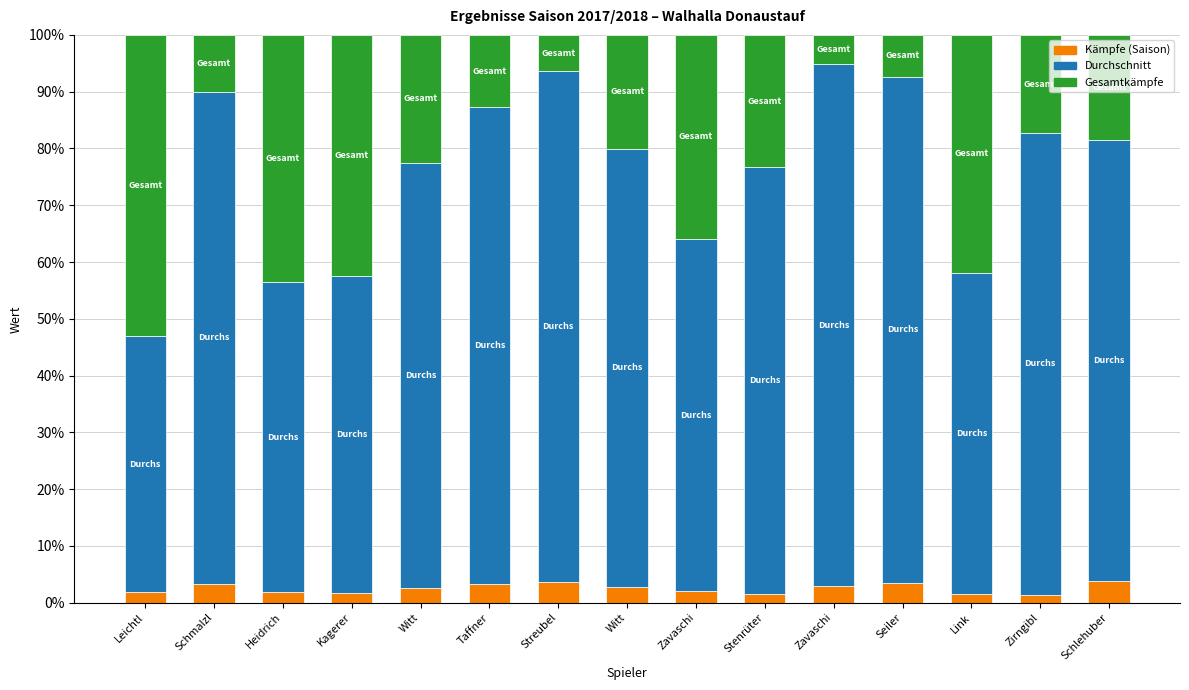

The value of Gesamtkämpfe at Witt is 20.0. True or false?

True